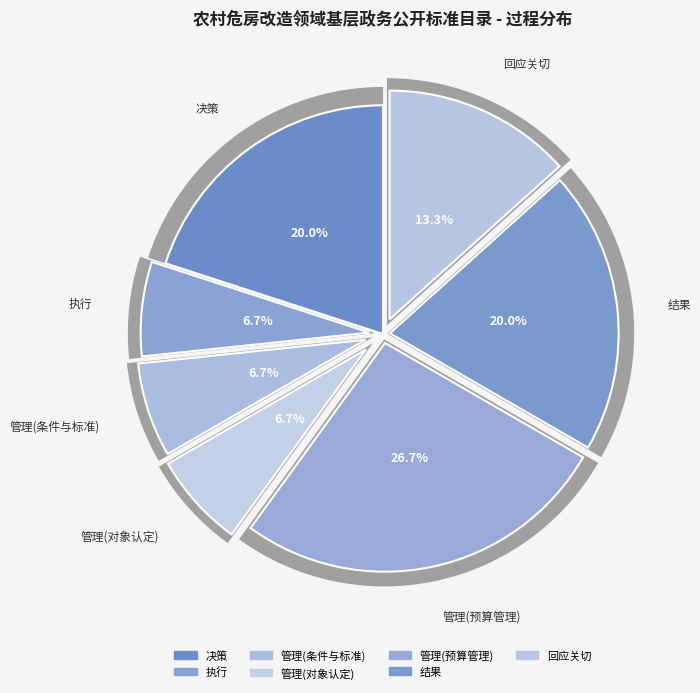

How many slices are in this pie chart?

7